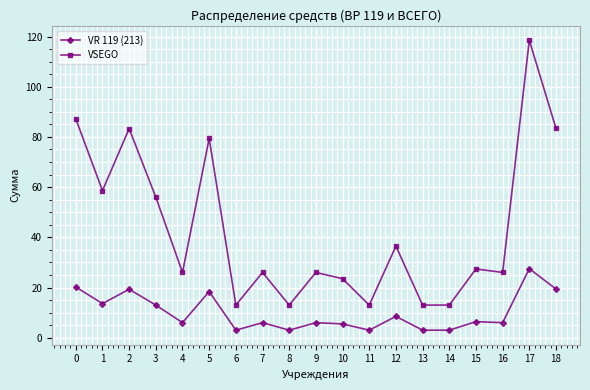

Rank the series by their average value, from lowest to highest.

VR 119 (213), VSEGO